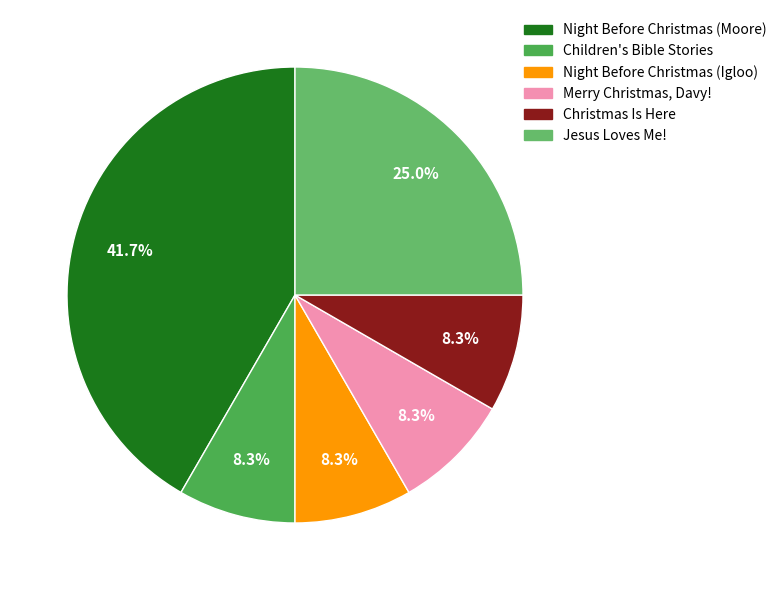

How many slices are in this pie chart?

6